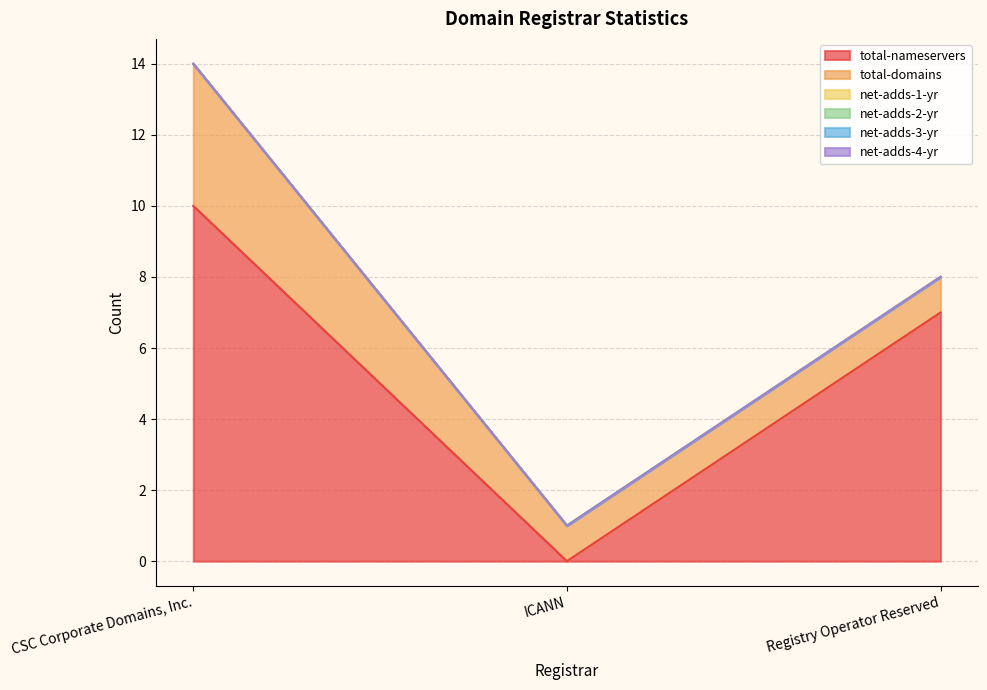

At which category is the sum across all series the highest?

CSC Corporate Domains, Inc.